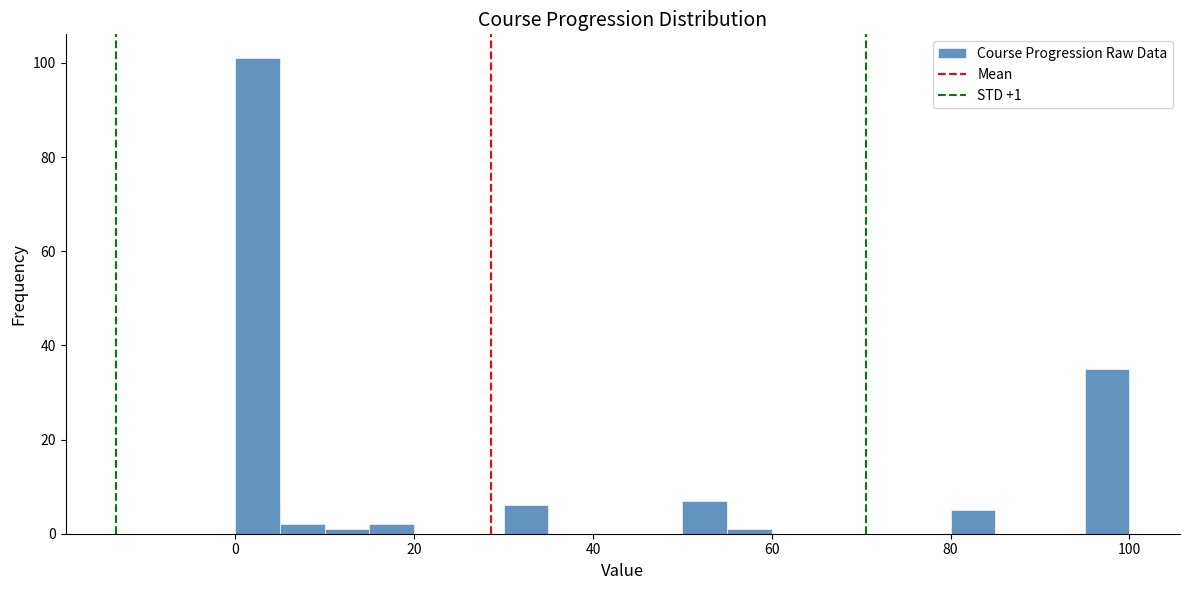

Around what value on the x-axis is the tallest bar? Give the approximate position of its centre, as read against the axis.

2